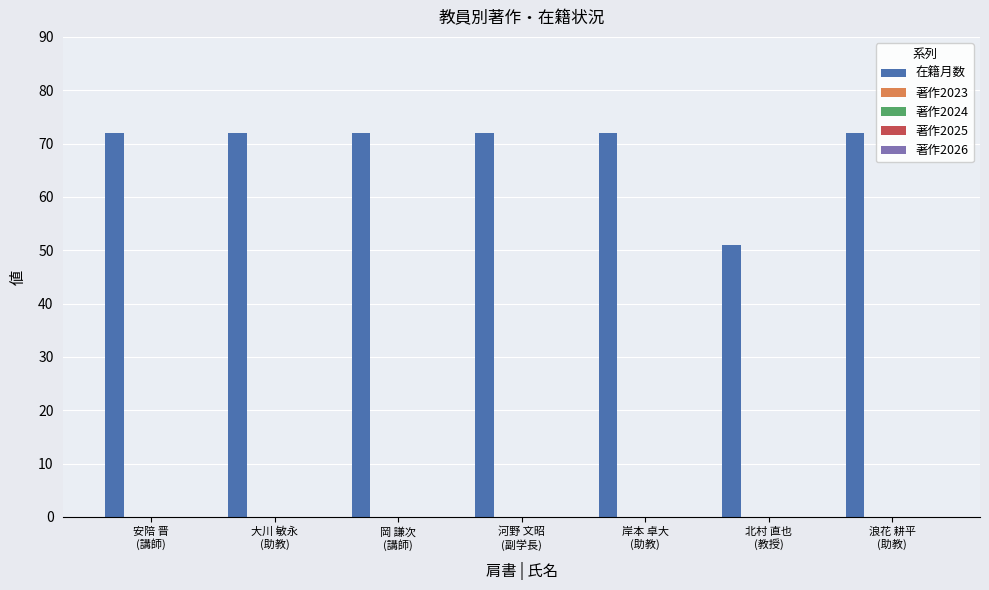

What is the smallest value displayed?

51